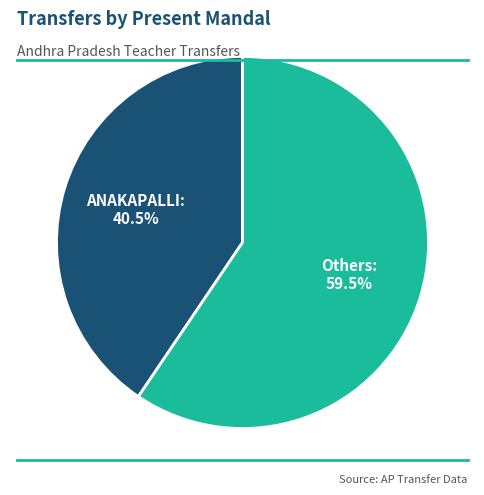

Is there any slice that represents more than half of the pie?

Yes